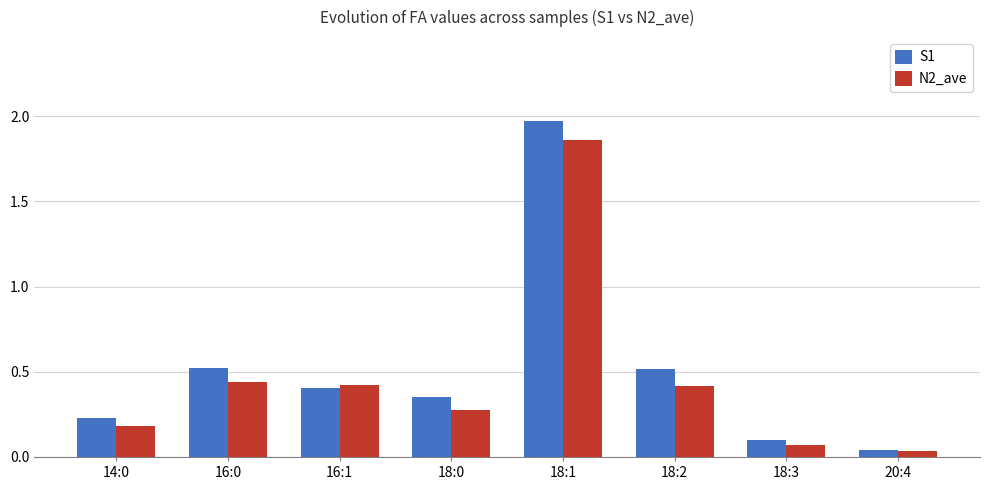

Which series has the largest total across all categories?

S1